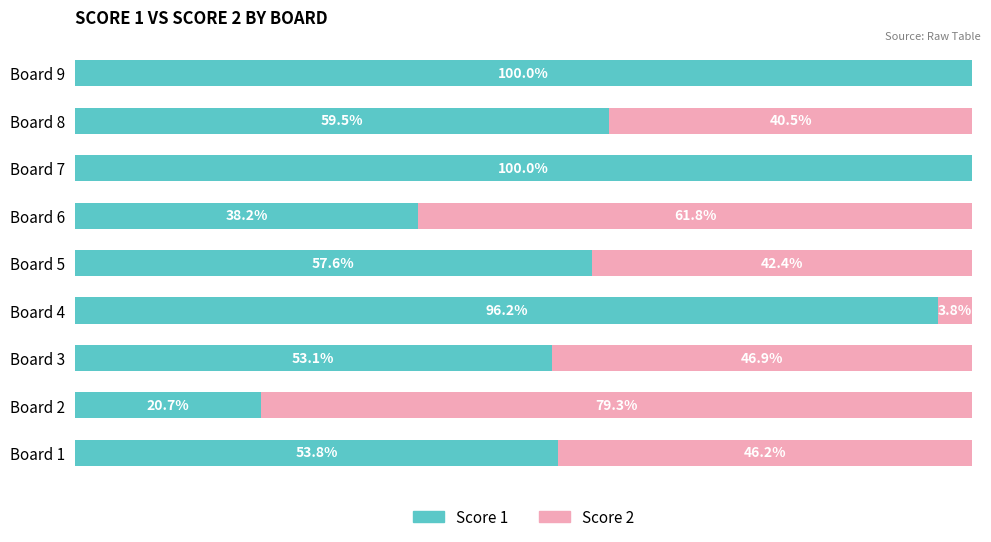

What are all the series names shown in the legend?

Score 1, Score 2